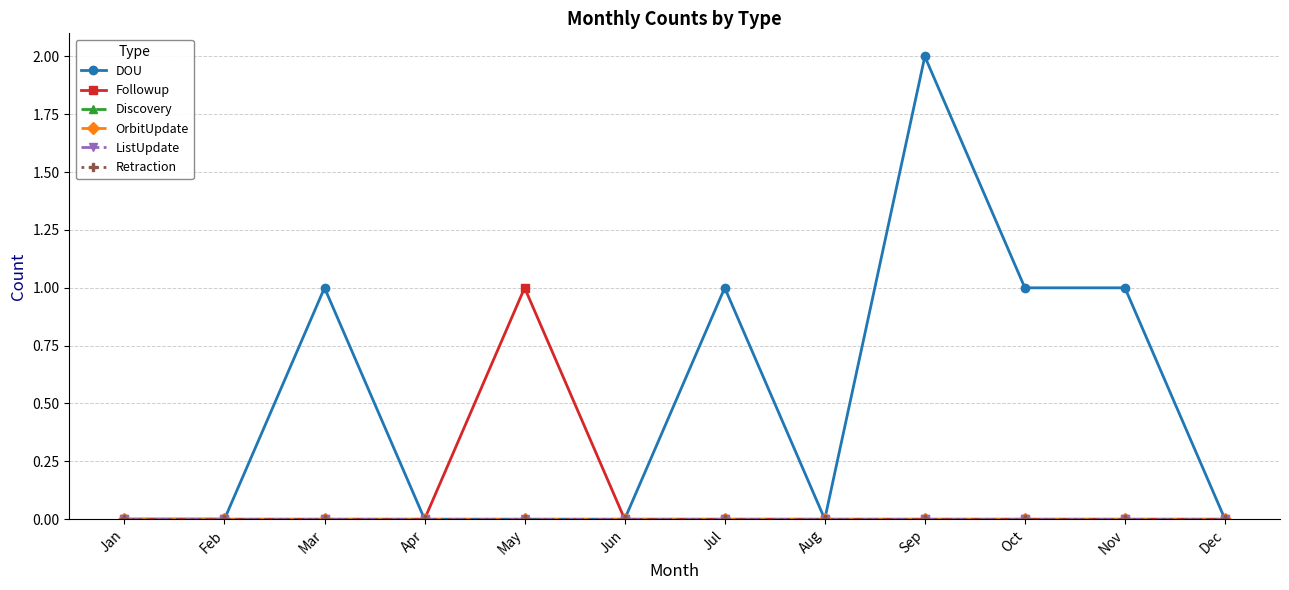

At which category does Followup reach its first local peak?

May